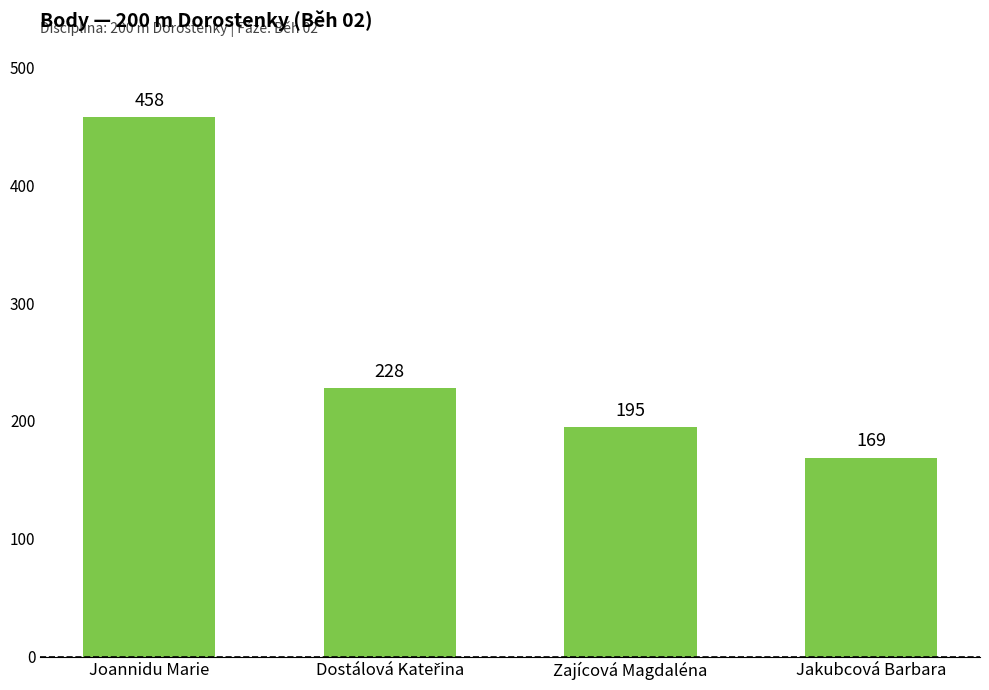

Reading left to right, extract all data points from this chart.

458	228	195	169